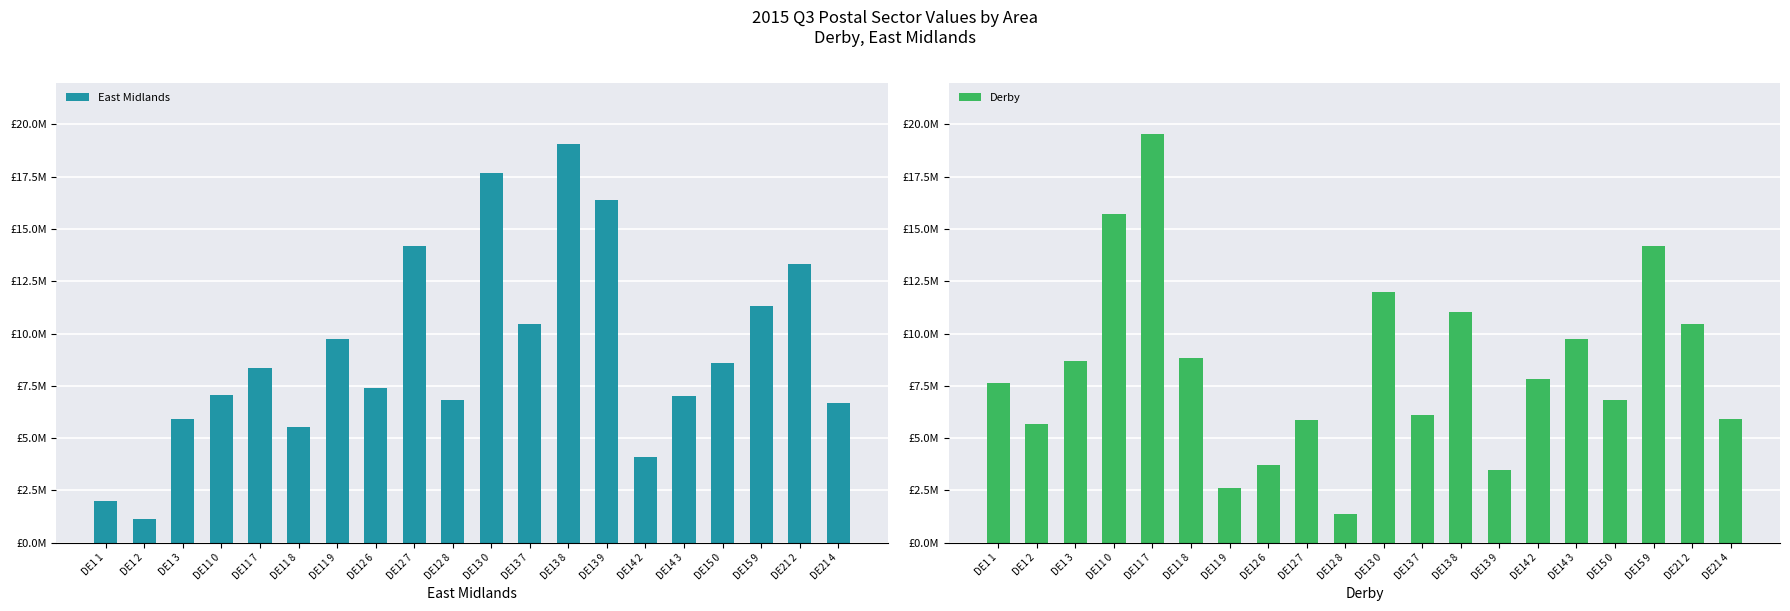

How many values in the Derby series are below 7838351?

10